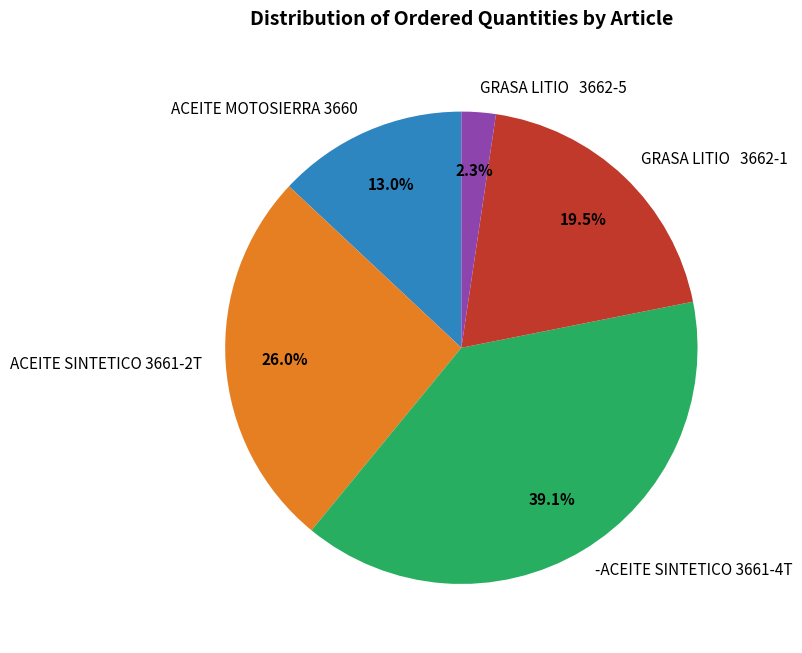

Does ACEITE MOTOSIERRA 3660 account for over 50% of the chart?

No